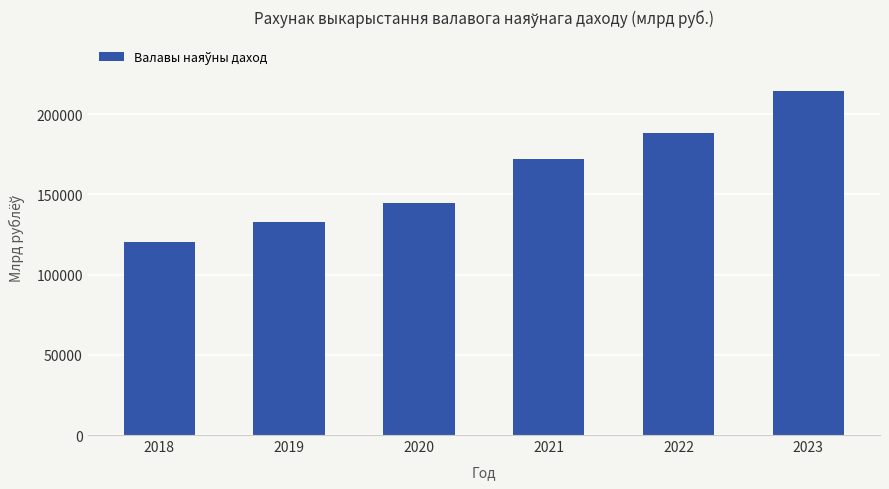

Reading left to right, extract all data points from this chart.

120492.3	132883.4	144708.4	172190.2	187930.6	214376.3